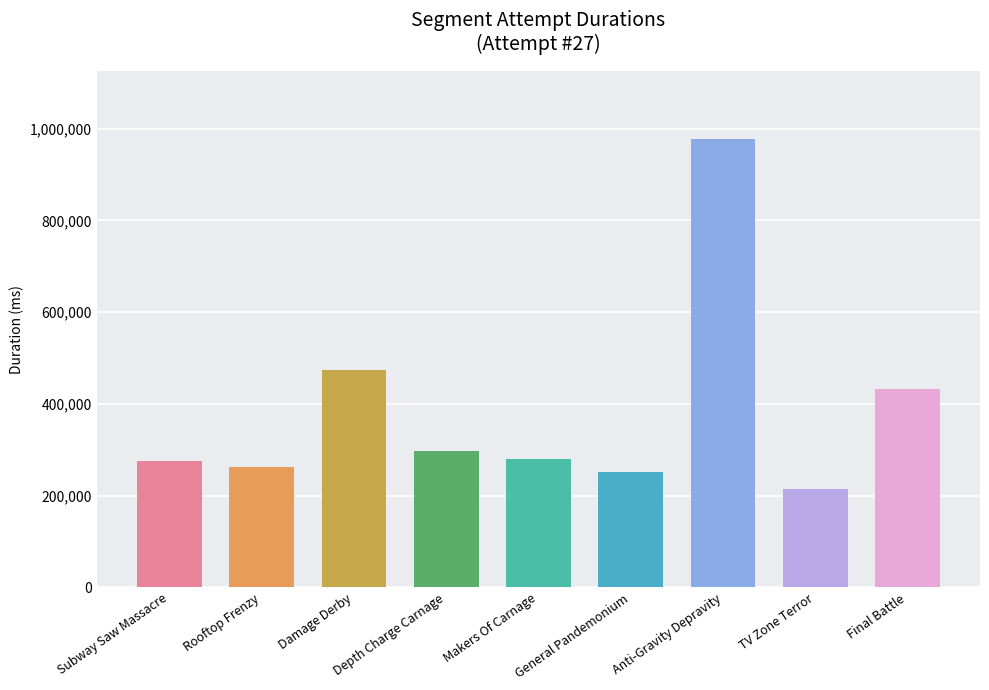

What is the approximate value at TV Zone Terror, to the nearest 50?

215500